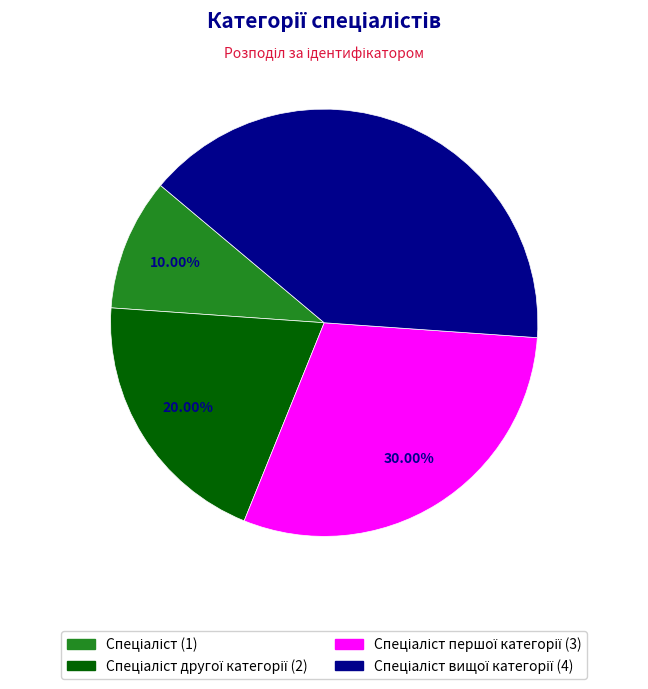

Is there a majority slice in this chart?

No